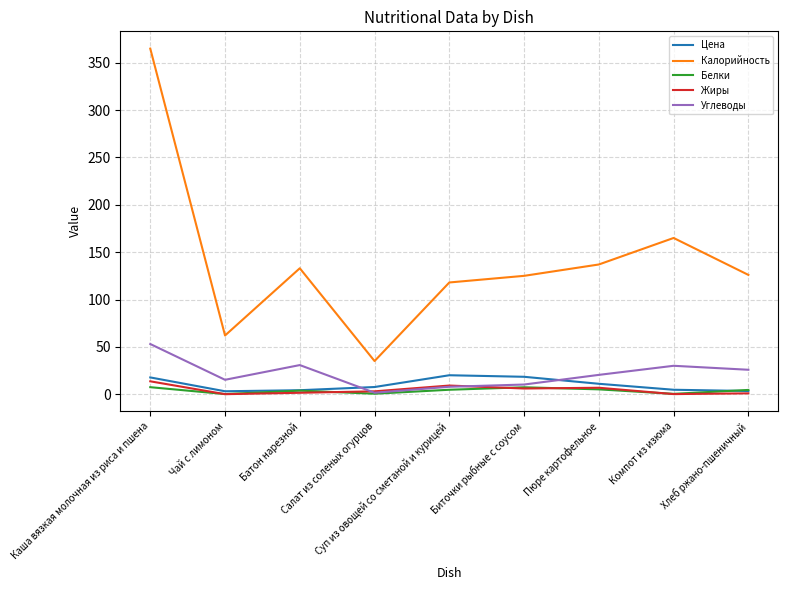

What is the maximum value shown in the chart?

365.0